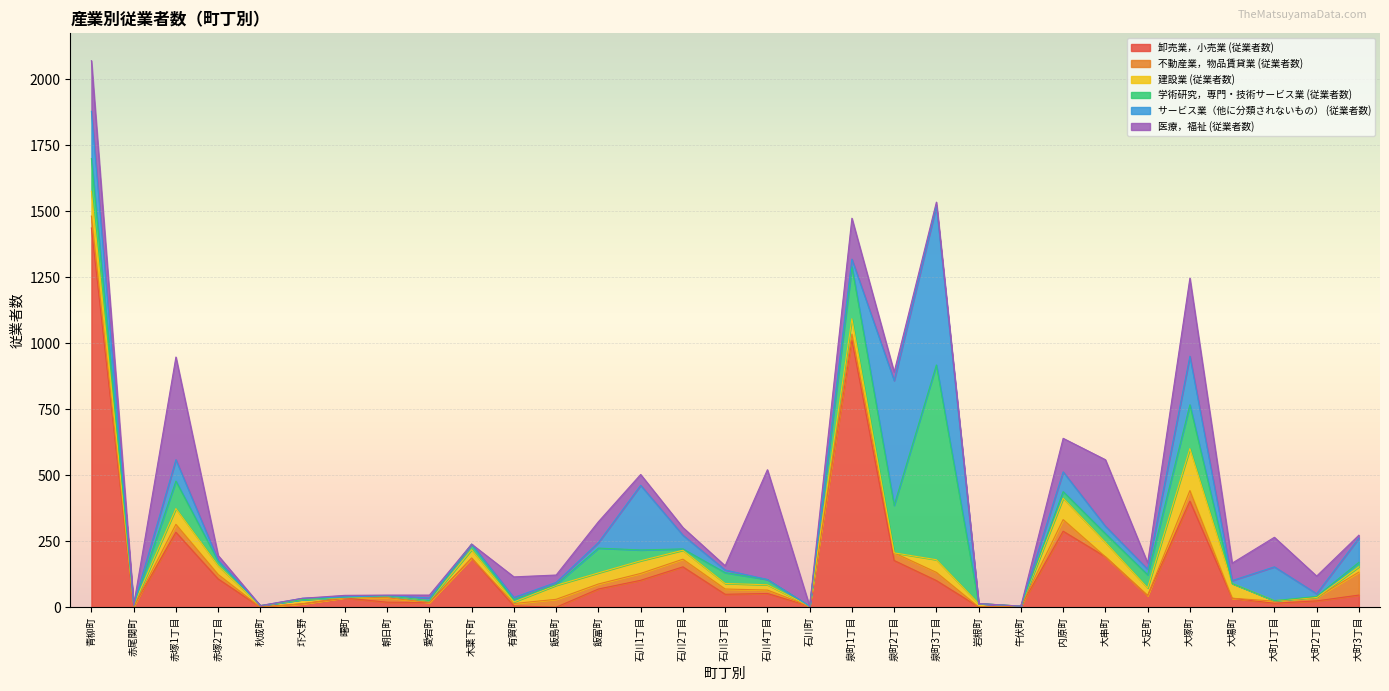

At which category does the chart reach its peak across all series?

青柳町